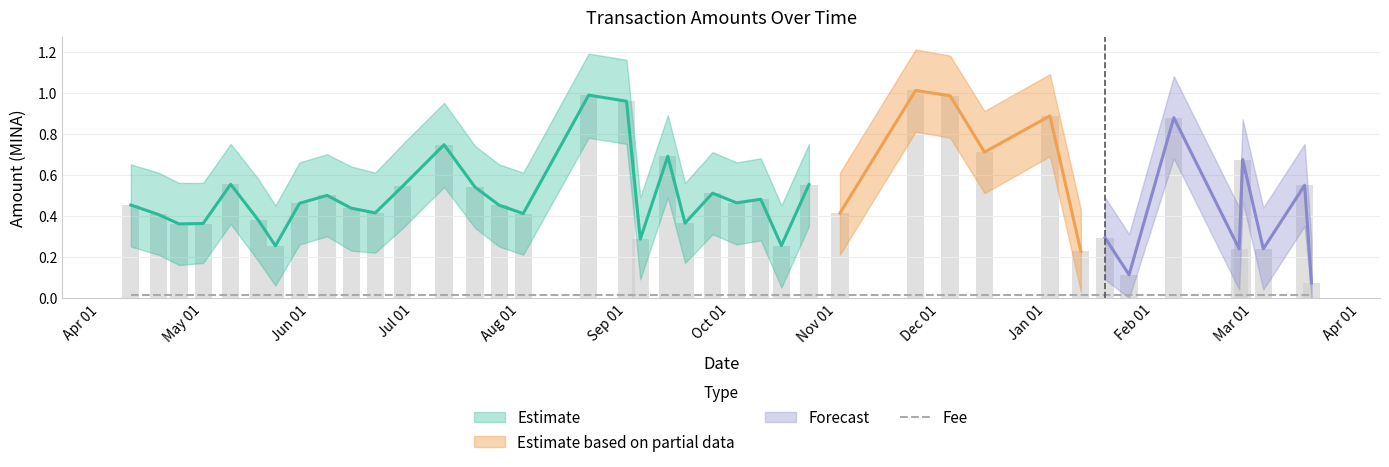

What is the average value of the Amount_upper series?

0.7